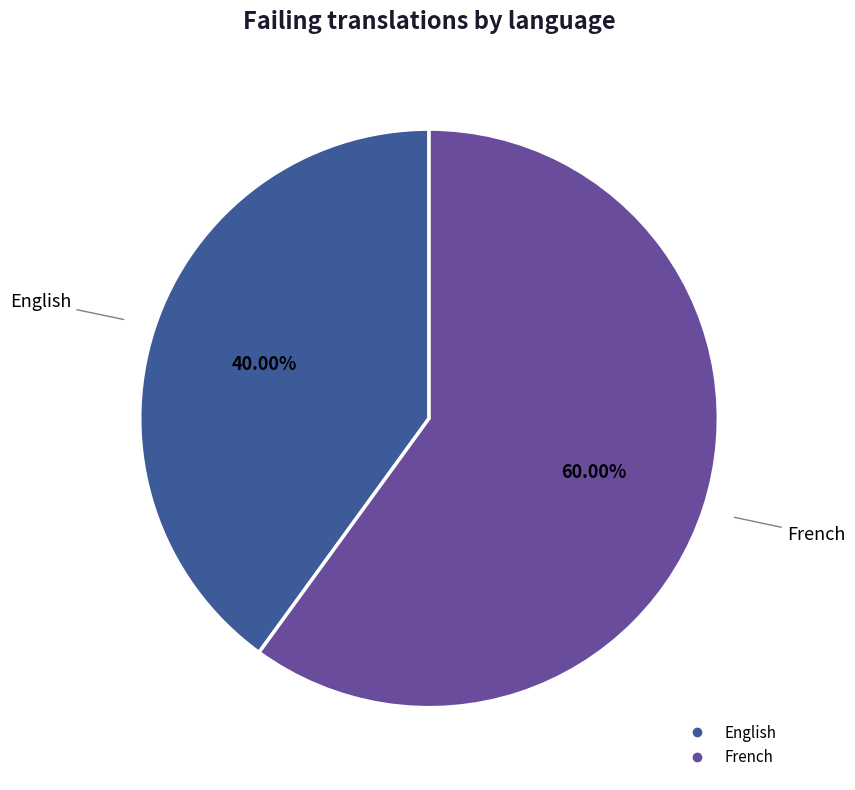

What portion of the pie excludes English?

60.0%